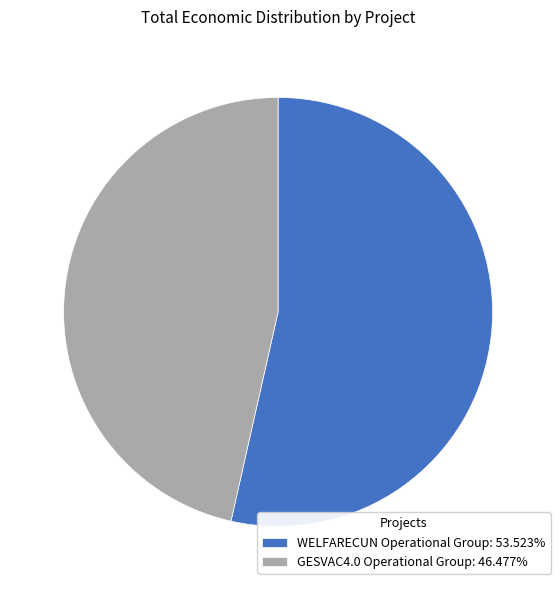

Is the sum of GESVAC4.0 Operational Group: 46.477% and WELFARECUN Operational Group: 53.523% greater than half?

Yes